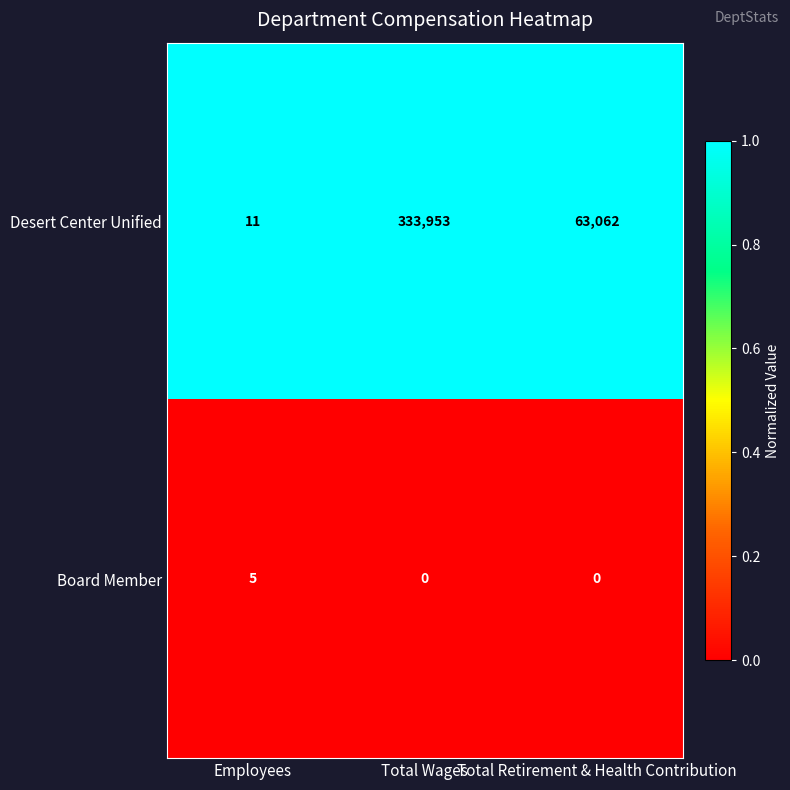

Where does the Desert Center Unified series first go above 63062?

Total Wages